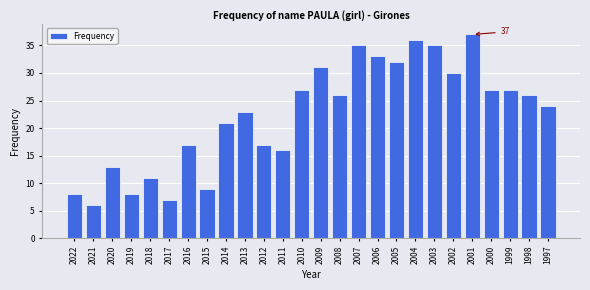

Reading left to right, extract all data points from this chart.

2022=8	2021=6	2020=13	2019=8	2018=11	2017=7	2016=17	2015=9	2014=21	2013=23	2012=17	2011=16	2010=27	2009=31	2008=26	2007=35	2006=33	2005=32	2004=36	2003=35	2002=30	2001=37	2000=27	1999=27	1998=26	1997=24